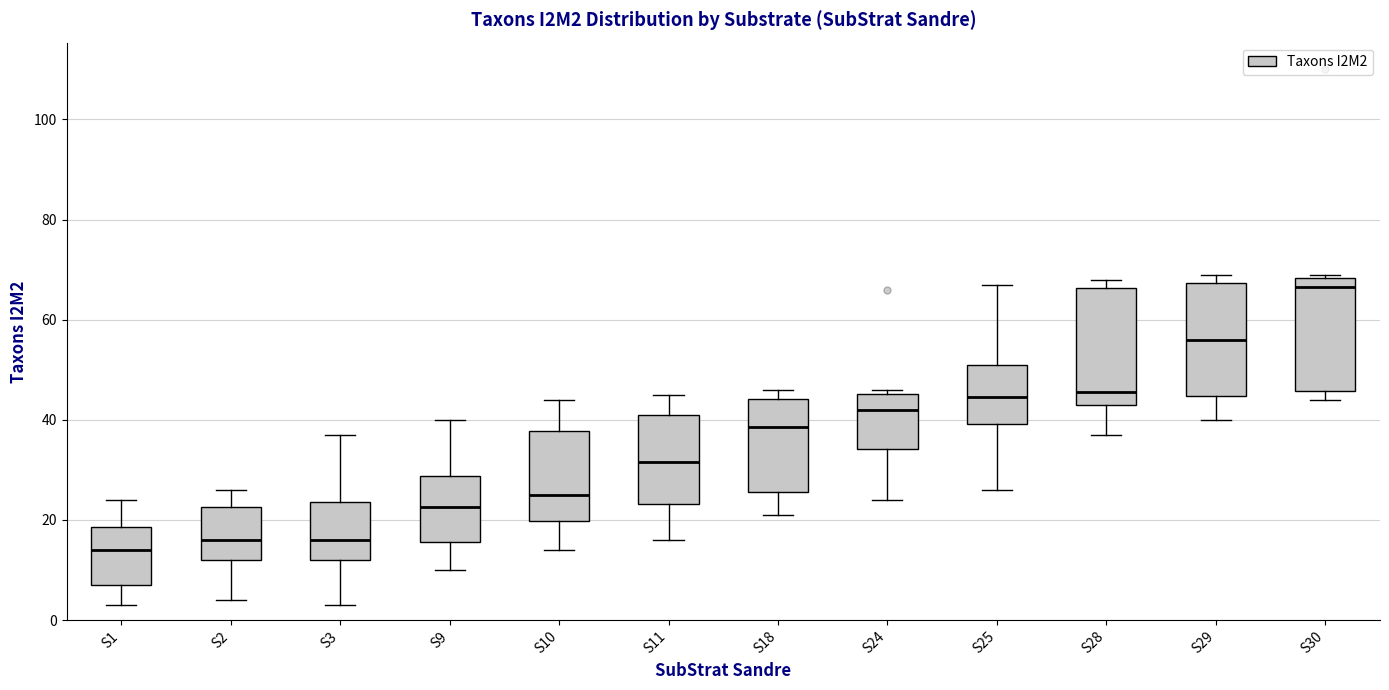

Reading left to right, transcribe this box plot: for each box, give where its median line is, the range the box spans, and where its two whiskers end, as read against the y-axis. The values are not printed on the chart, so give them approximately, as read against the axis.

S1: median 14, box 8 to 18, whiskers 4 to 24
S2: median 16, box 12 to 22, whiskers 4 to 26
S3: median 16, box 12 to 24, whiskers 4 to 38
S9: median 22, box 16 to 28, whiskers 10 to 40
S10: median 26, box 20 to 38, whiskers 14 to 44
S11: median 32, box 24 to 42, whiskers 16 to 46
S18: median 38, box 26 to 44, whiskers 22 to 46
S24: median 42, box 34 to 46, whiskers 24 to 46 (just above the box's upper edge)
S25: median 44, box 40 to 52, whiskers 26 to 68
S28: median 46, box 44 to 66, whiskers 38 to 68
S29: median 56, box 44 to 68, whiskers 40 to 70
S30: median 66, box 46 to 68, whiskers 44 to 70